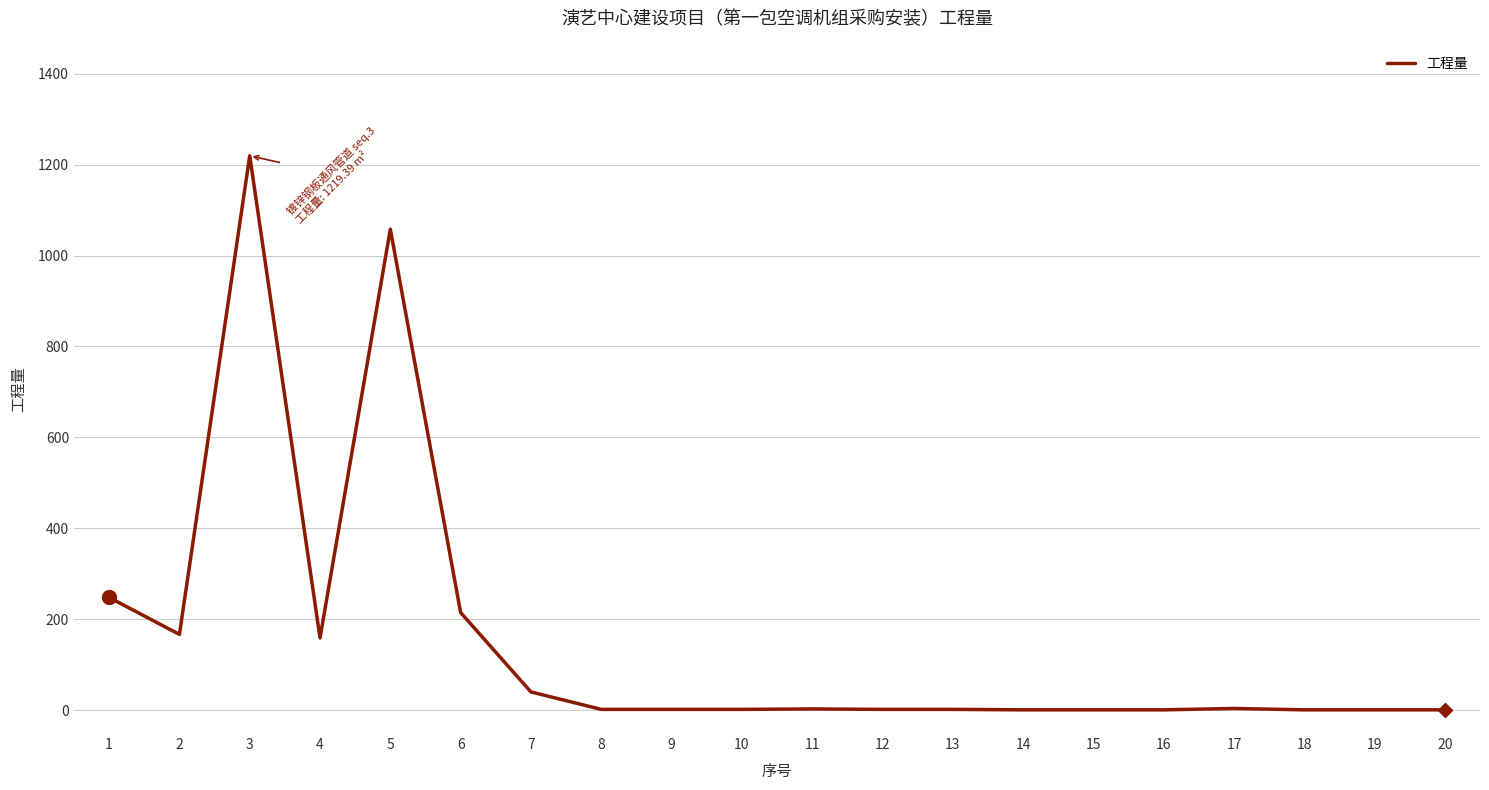

The value at 20 is 1.0. True or false?

True